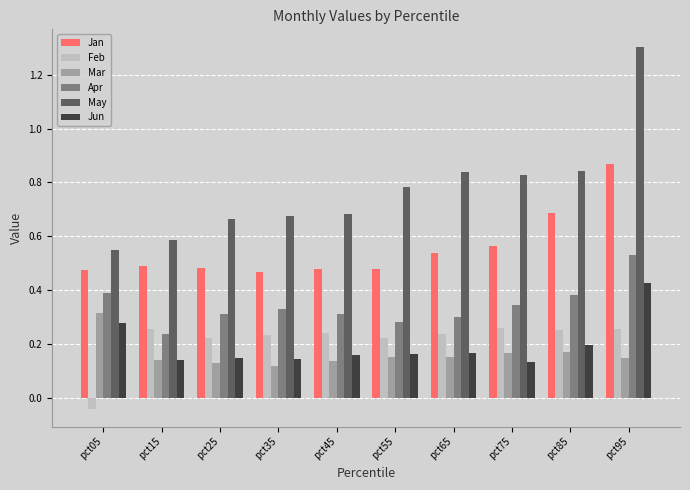

What is the sum of the May values at pct75 and pct25?

1.5